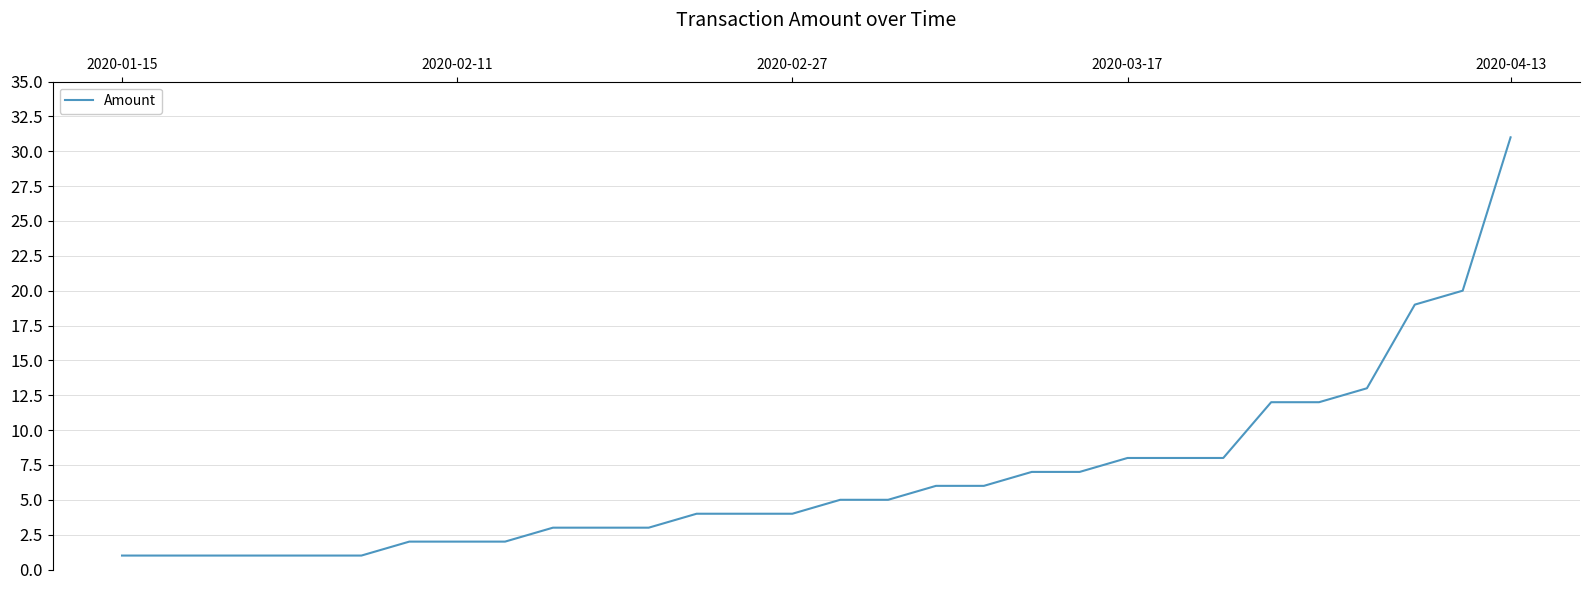

What is the sum of all values?

200